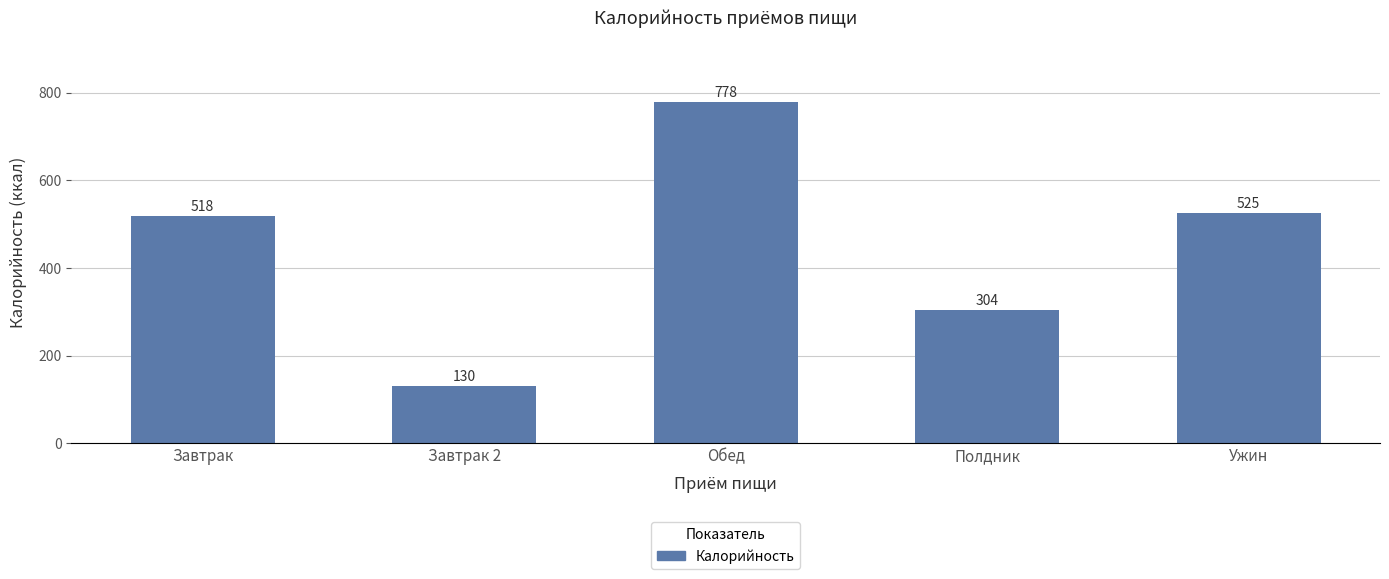

What is the sum of all values?

2254.1